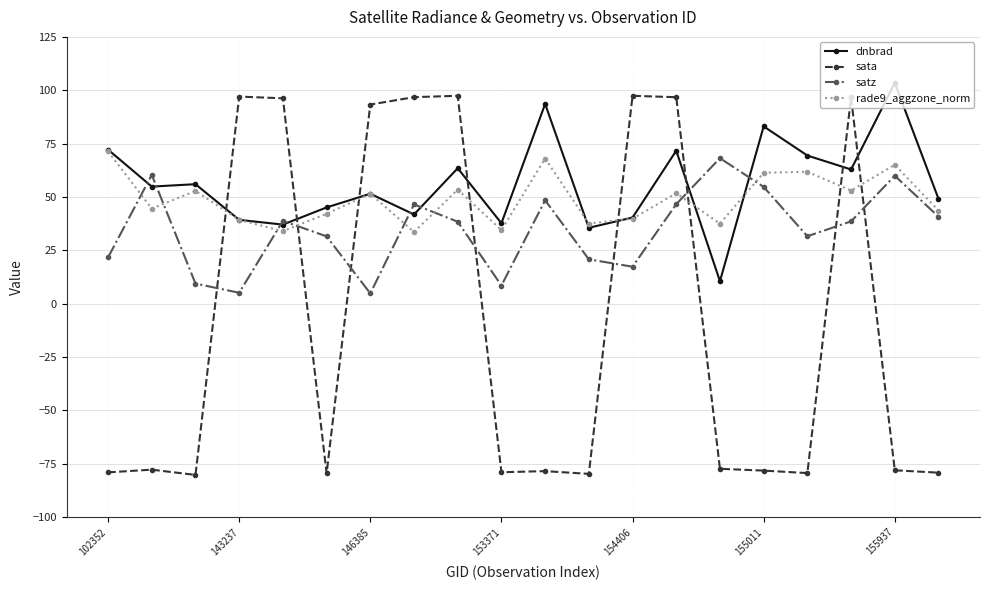

How many interior local peaks does the satz series have?

6